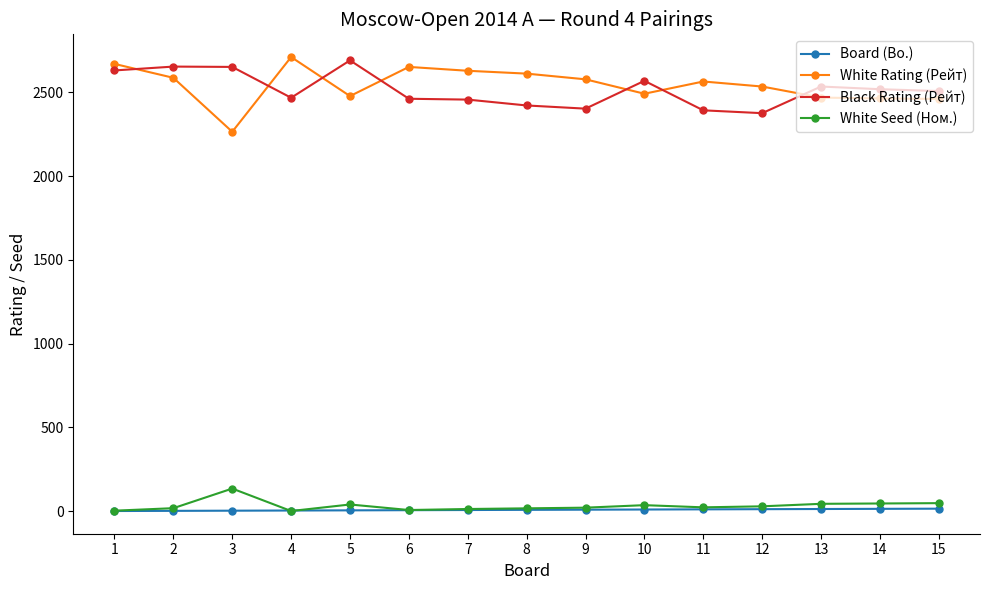

Where is the first local maximum for White Rating (Рейт)?

4